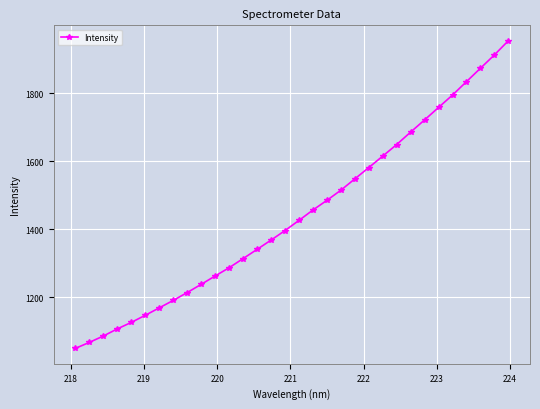

What is the average value?

1442.9